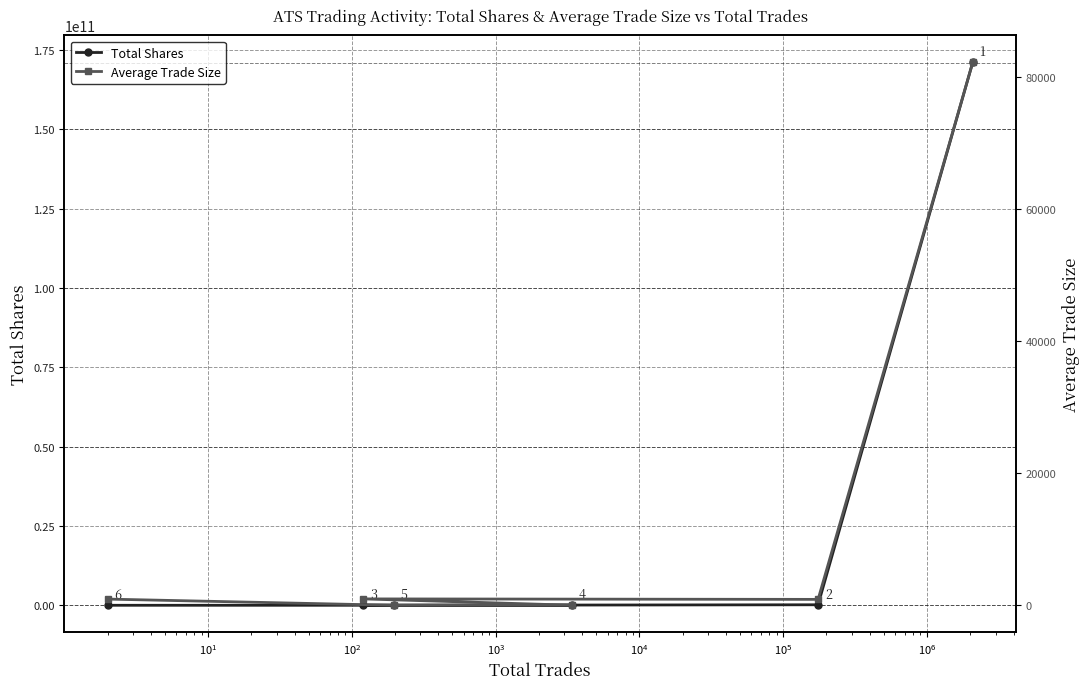

What is the highest value of the Total Shares series?

171072954356